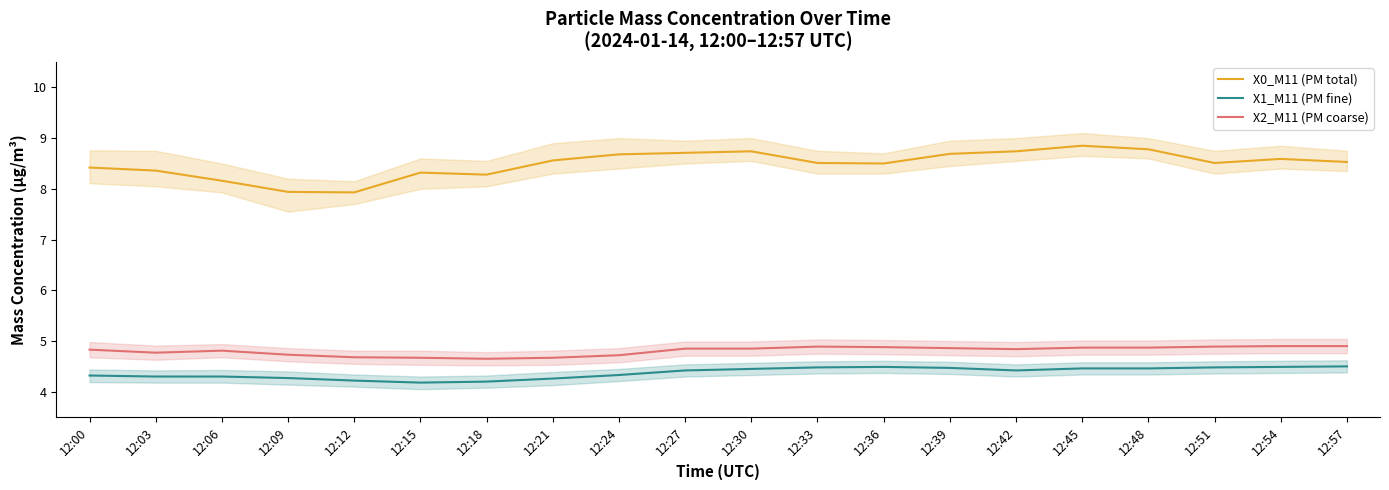

Rank the series by their maximum value, from lowest to highest.

X1_M11 (PM fine), X2_M11 (PM coarse), X0_M11 (PM total)